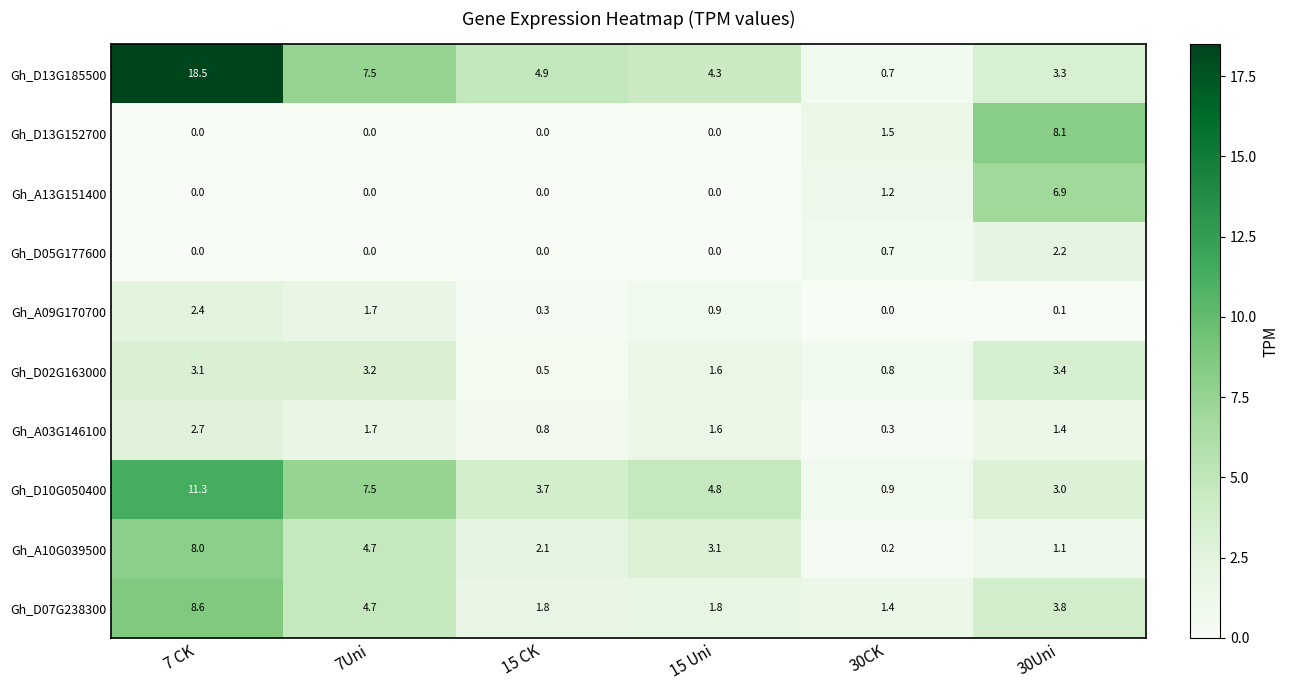

What is the spread (max minus min) of values at 30Uni?

8.0